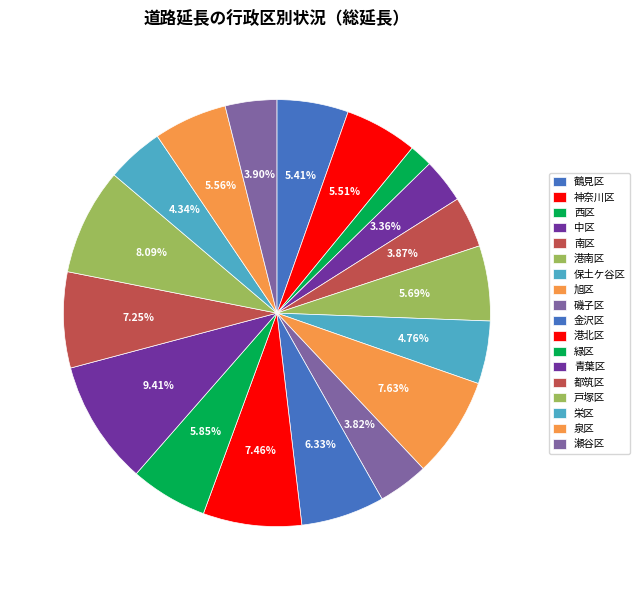

What is the change in value from 中区 to 緑区?

+195447.2